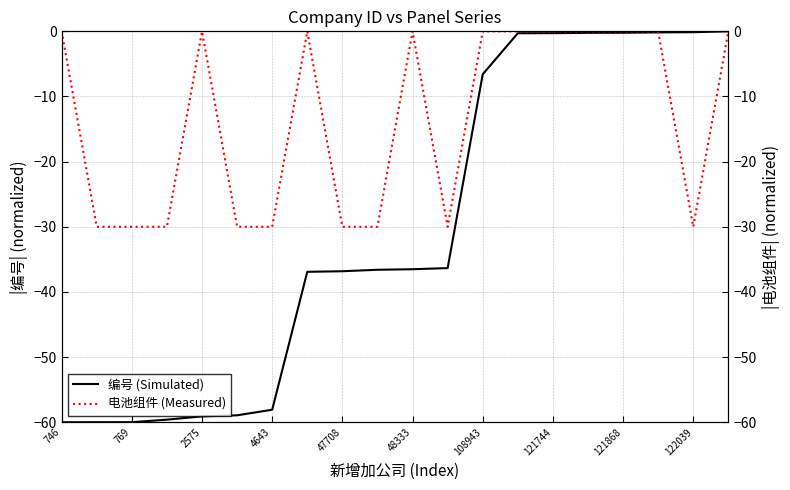

What are all the series names shown in the legend?

编号 (Simulated), 电池组件 (Measured)